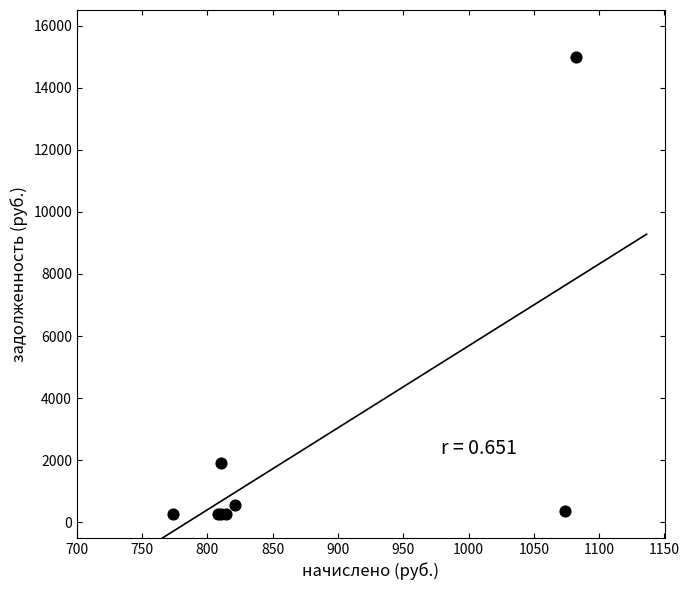

What Y value in the scatter plot is closest to 7620?

1914.0